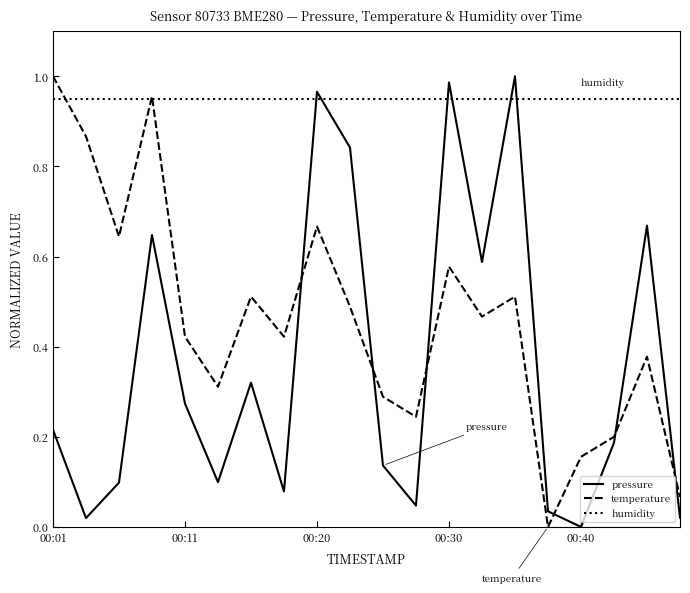

How many intersections are there between temperature and pressure?

6